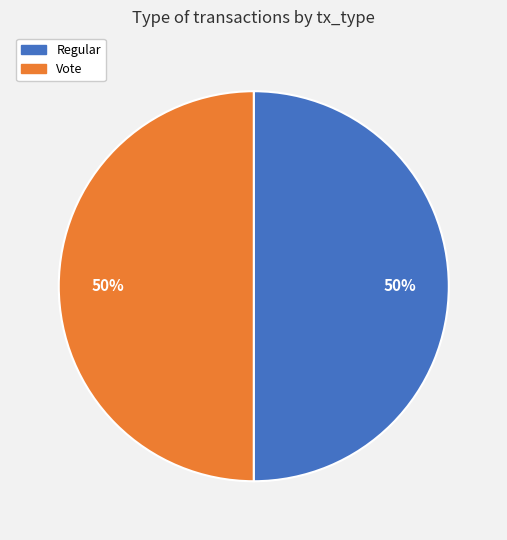

To the nearest percent, what is the average slice percentage?

50%